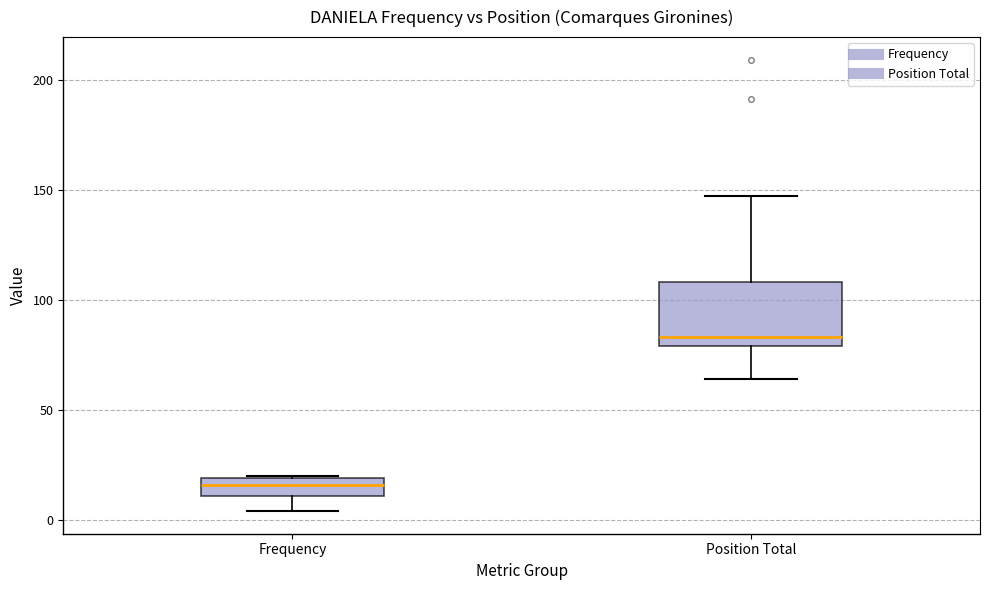

Reading left to right, transcribe this box plot: for each box, give where its median line is, the range the box spans, and where its two whiskers end, as read against the y-axis. The values are not printed on the chart, so give them approximately, as read against the axis.

Frequency: median 15, box 10 to 20, whiskers 5 to 20
Position Total: median 85, box 80 to 110, whiskers 65 to 145